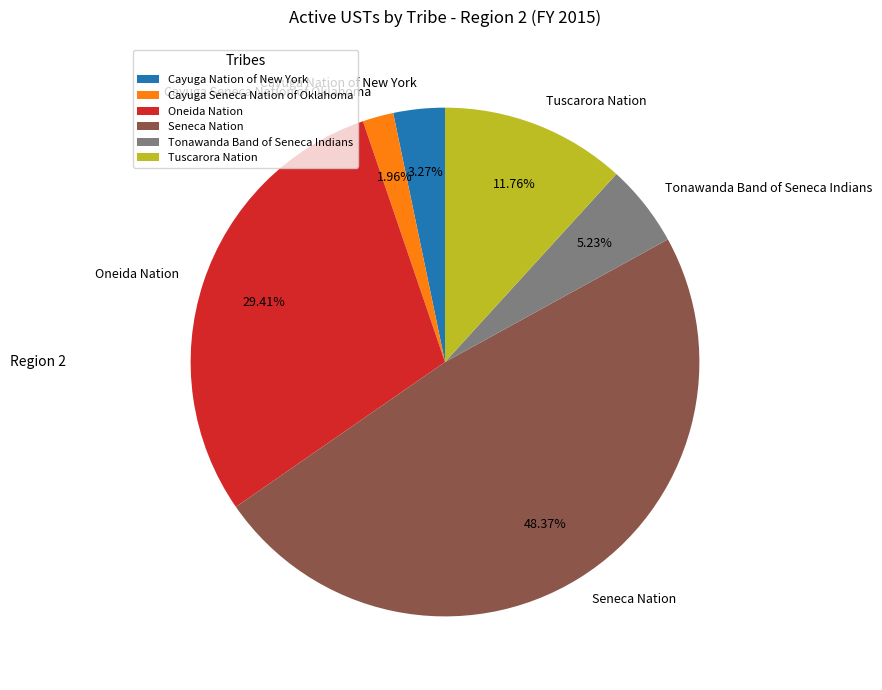

Combined, do Oneida Nation and Tuscarora Nation account for over 50%?

No